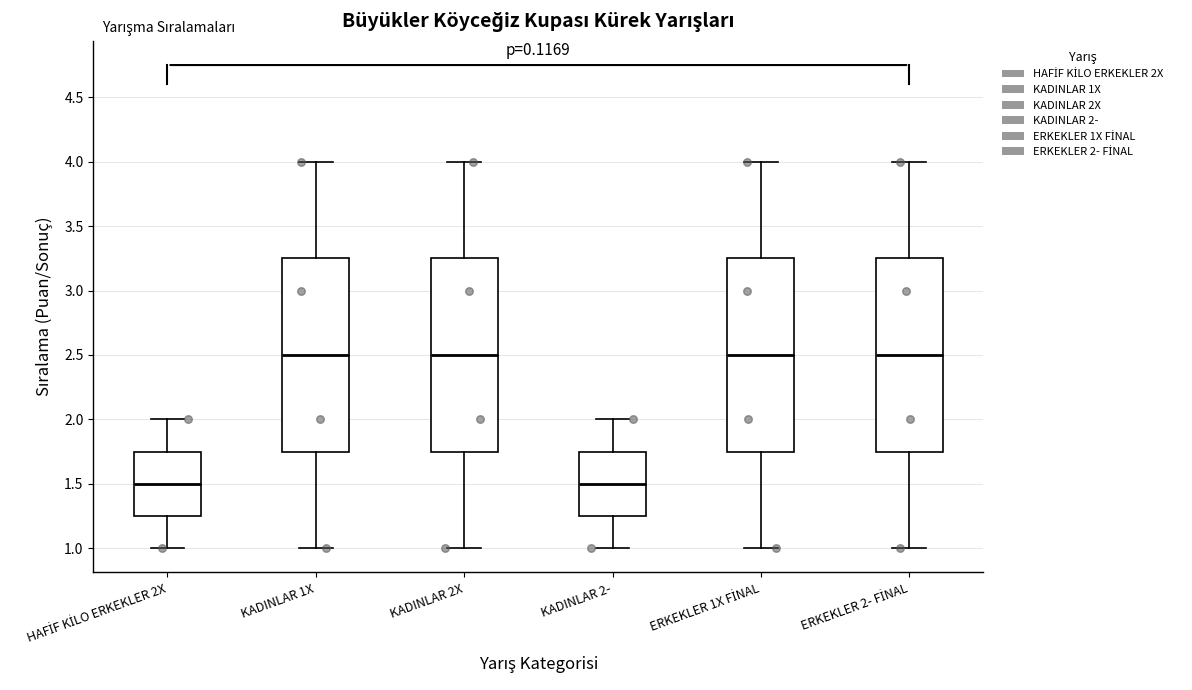

Reading left to right, read every box against the y-axis: the position of its median line, the range the box covers, and the ends of its whiskers. The values are not printed on the chart, so give them approximately, as read against the axis.

HAFİF KİLO ERKEKLER 2X: median 1.50, box 1.25 to 1.75, whiskers 1.00 to 2.00
KADINLAR 1X: median 2.50, box 1.75 to 3.25, whiskers 1.00 to 4.00
KADINLAR 2X: median 2.50, box 1.75 to 3.25, whiskers 1.00 to 4.00
KADINLAR 2-: median 1.50, box 1.25 to 1.75, whiskers 1.00 to 2.00
ERKEKLER 1X FİNAL: median 2.50, box 1.75 to 3.25, whiskers 1.00 to 4.00
ERKEKLER 2- FİNAL: median 2.50, box 1.75 to 3.25, whiskers 1.00 to 4.00